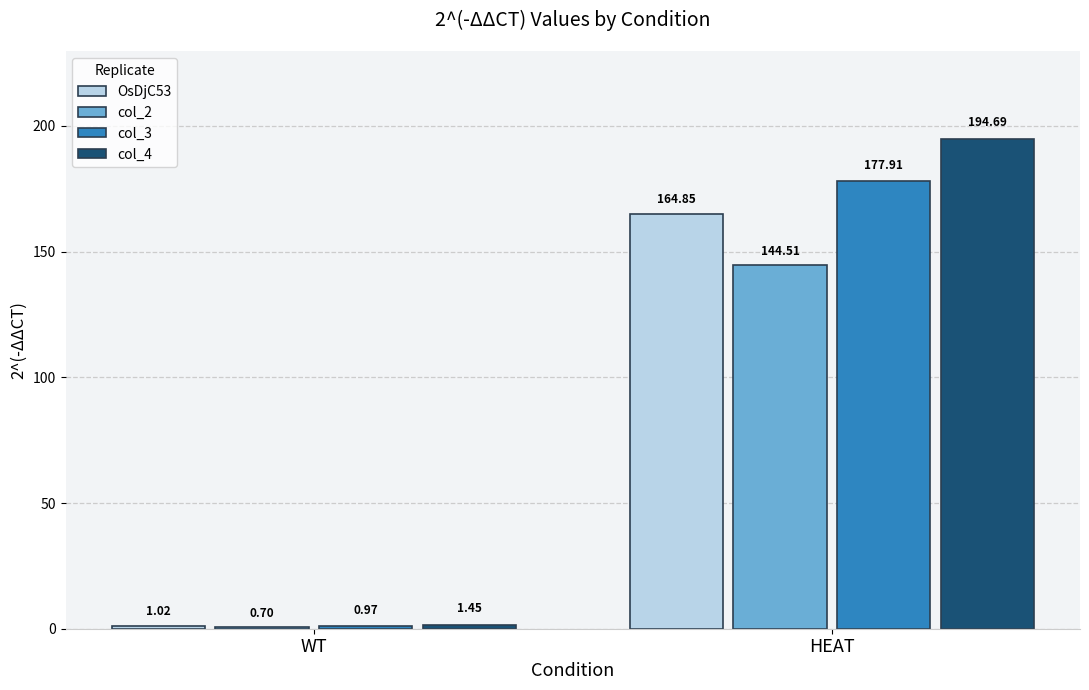

At how many categories does at least one series exceed 141?

1